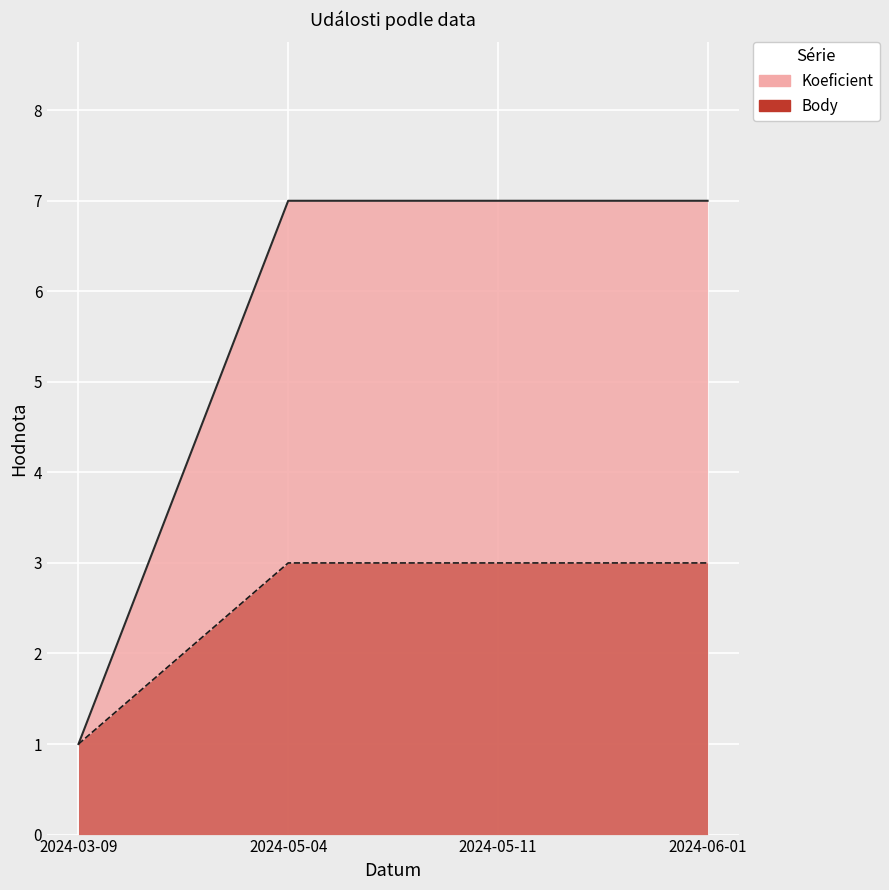

True or false: Body and Koeficient cross at least once.

False